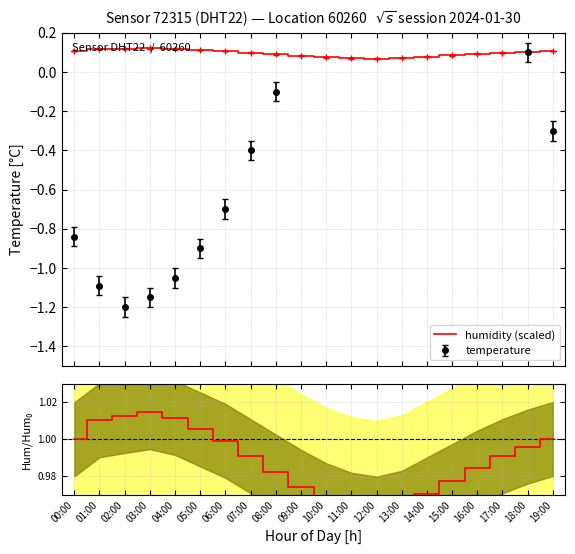

What is the label of the 3rd point from the left?

02:00